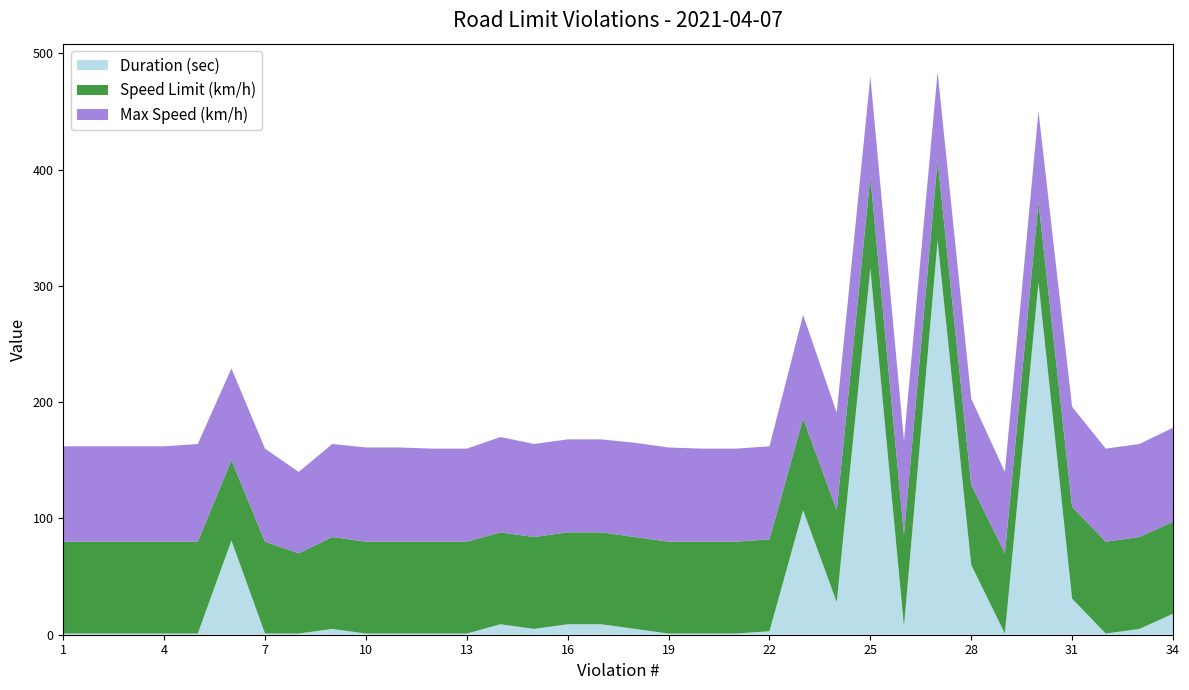

Reading left to right, extract all data points from this chart.

Duration (sec): 1	1	1	1	1	81	1	1	5	1	1	1	1	9	5	9	9	5	1	1	1	3	107	28	315	7	339	60	1	303	31	1	5	18
Speed Limit (km/h): 79	79	79	79	79	69	79	69	79	79	79	79	79	79	79	79	79	79	79	79	79	79	79	79	79	79	69	69	69	69	79	79	79	79
Max Speed (km/h): 82	82	82	82	84	79	80	70	80	81	81	80	80	82	80	80	80	81	81	80	80	80	89	84	86	81	76	74	70	78	86	80	80	81